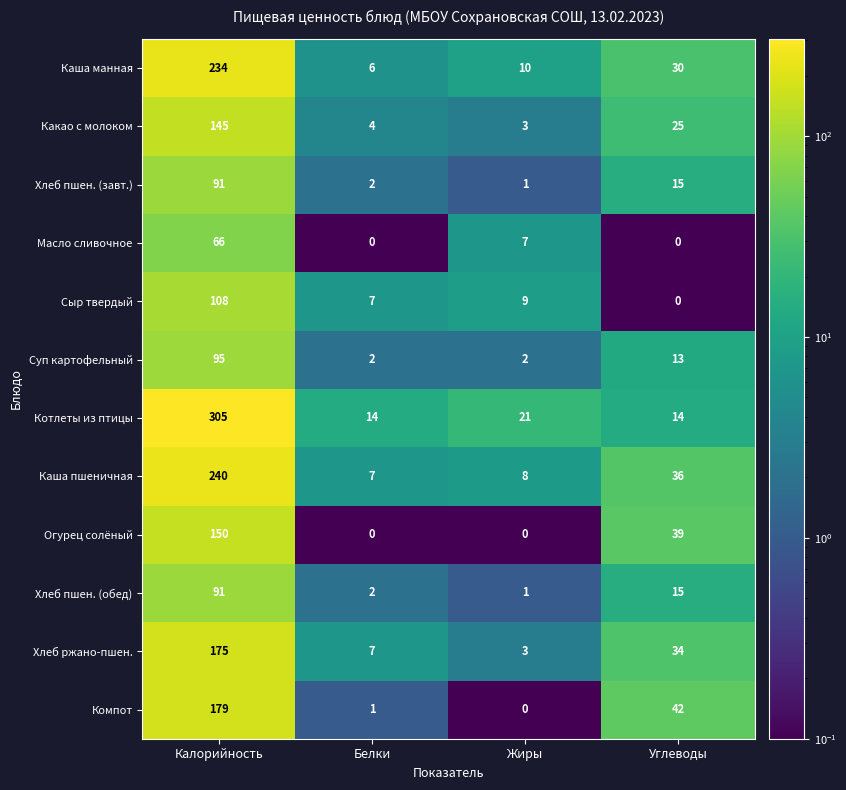

Which category has the highest value across all series?

Калорийность